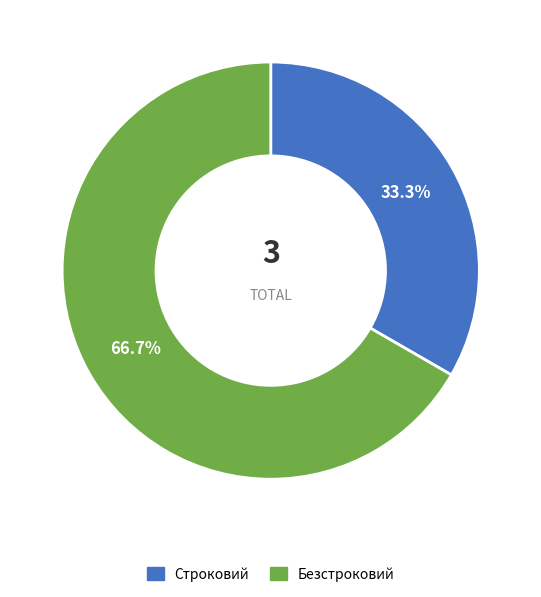

Is there a majority slice in this chart?

Yes